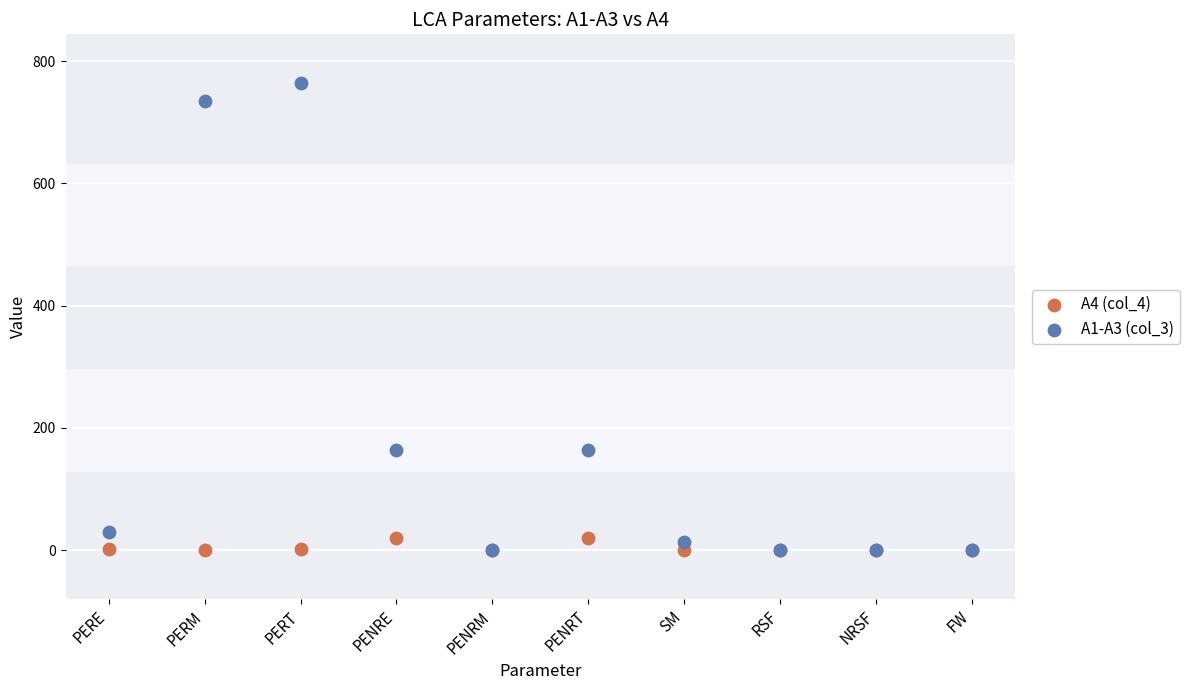

Which series contains the highest Y value?

A1-A3 (col_3)